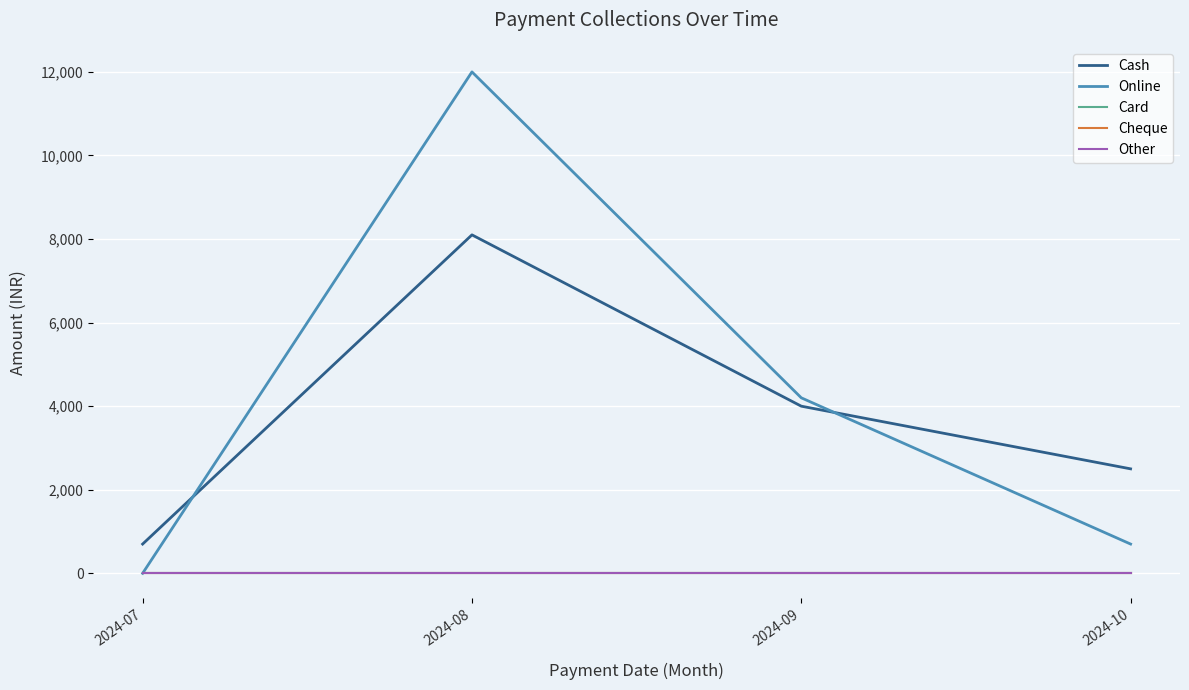

Does the chart display data point markers on the line(s)?

No